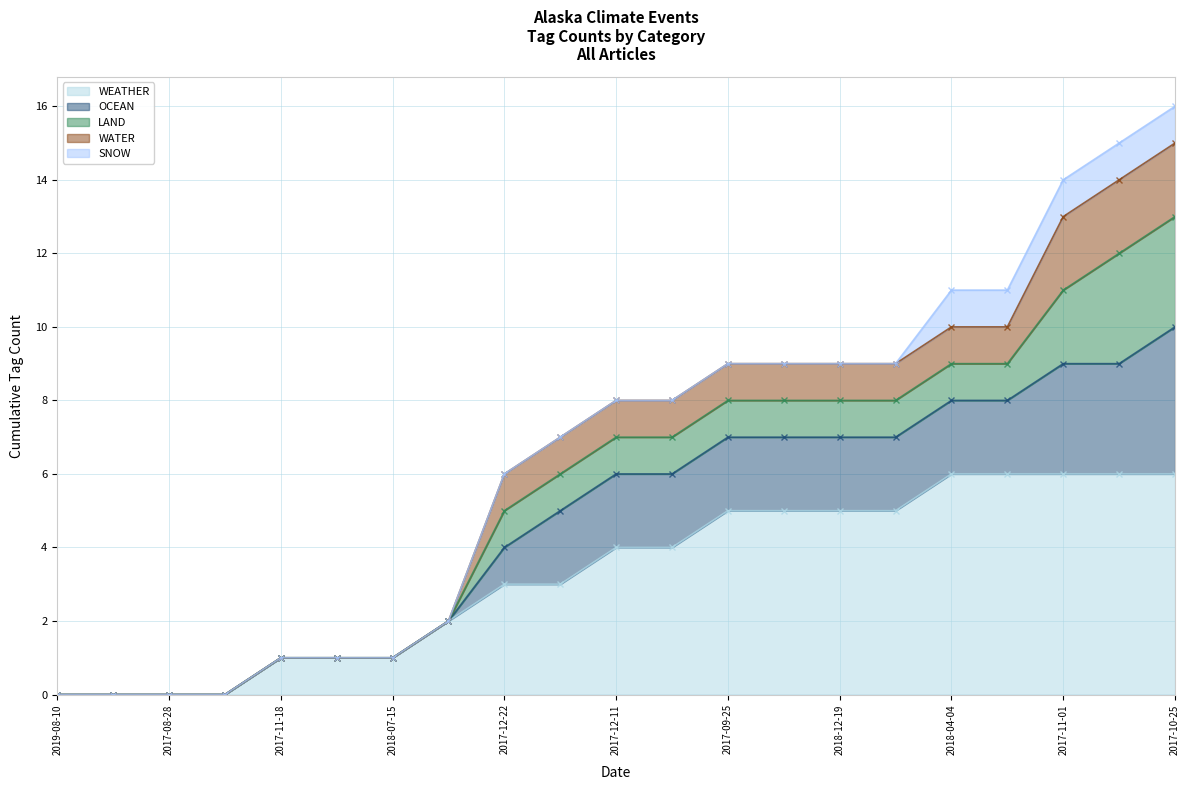

The value of WEATHER at 2017-08-28 is -4. True or false?

False